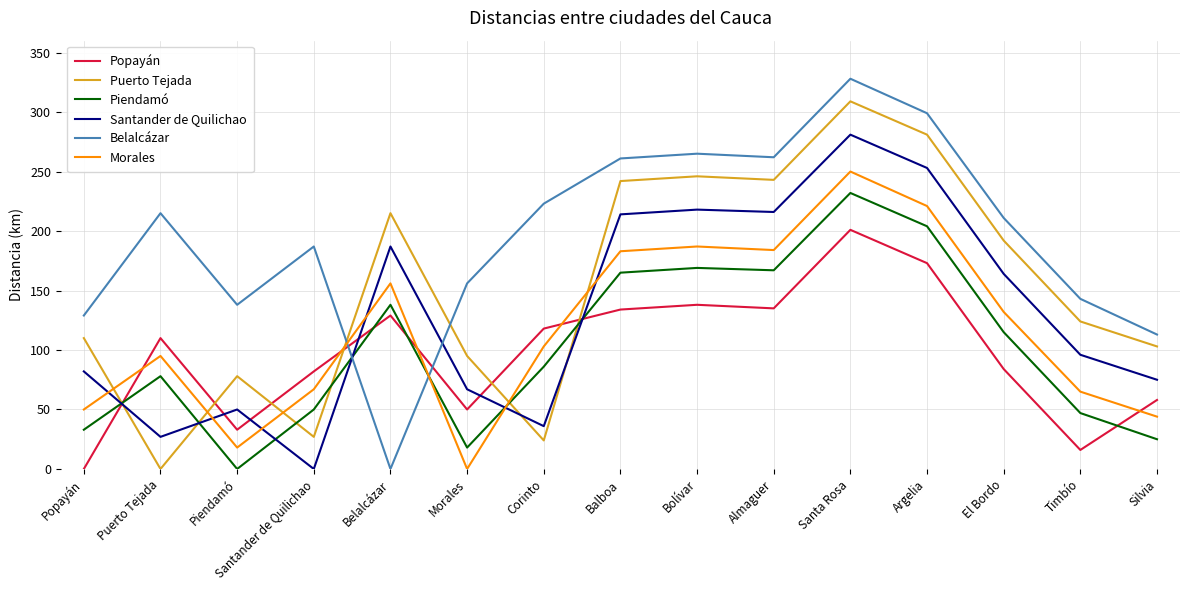

At which category does Popayán reach its first local peak?

Puerto Tejada